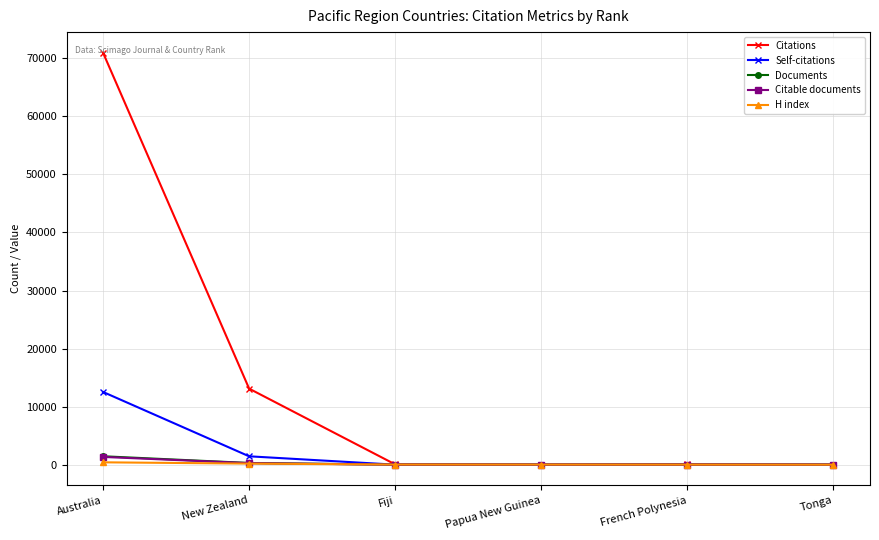

What is the maximum value for Self-citations?

12526